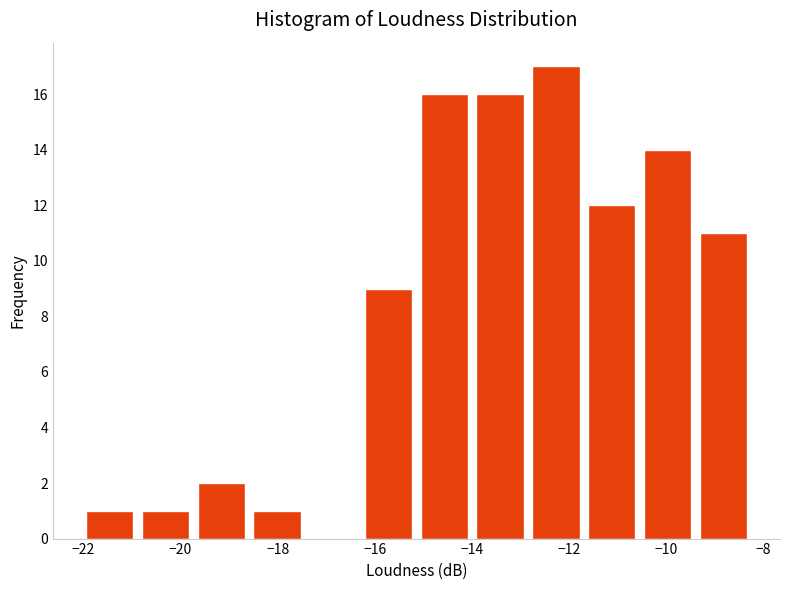

Reading left to right, transcribe this chart: for each bar, give the range it covers on the x-axis and its height. Neither the bar edges nor the heights are printed on the chart, so give them approximately, as read against the axes.

-22.0 to -20.8: 1
-20.8 to -19.8: 1
-19.8 to -18.6: 2
-18.6 to -17.4: 1
-17.4 to -16.2: 0
-16.2 to -15.2: 9
-15.2 to -14.0: 16
-14.0 to -12.8: 16
-12.8 to -11.6: 17
-11.6 to -10.6: 12
-10.6 to -9.4: 14
-9.4 to -8.2: 11